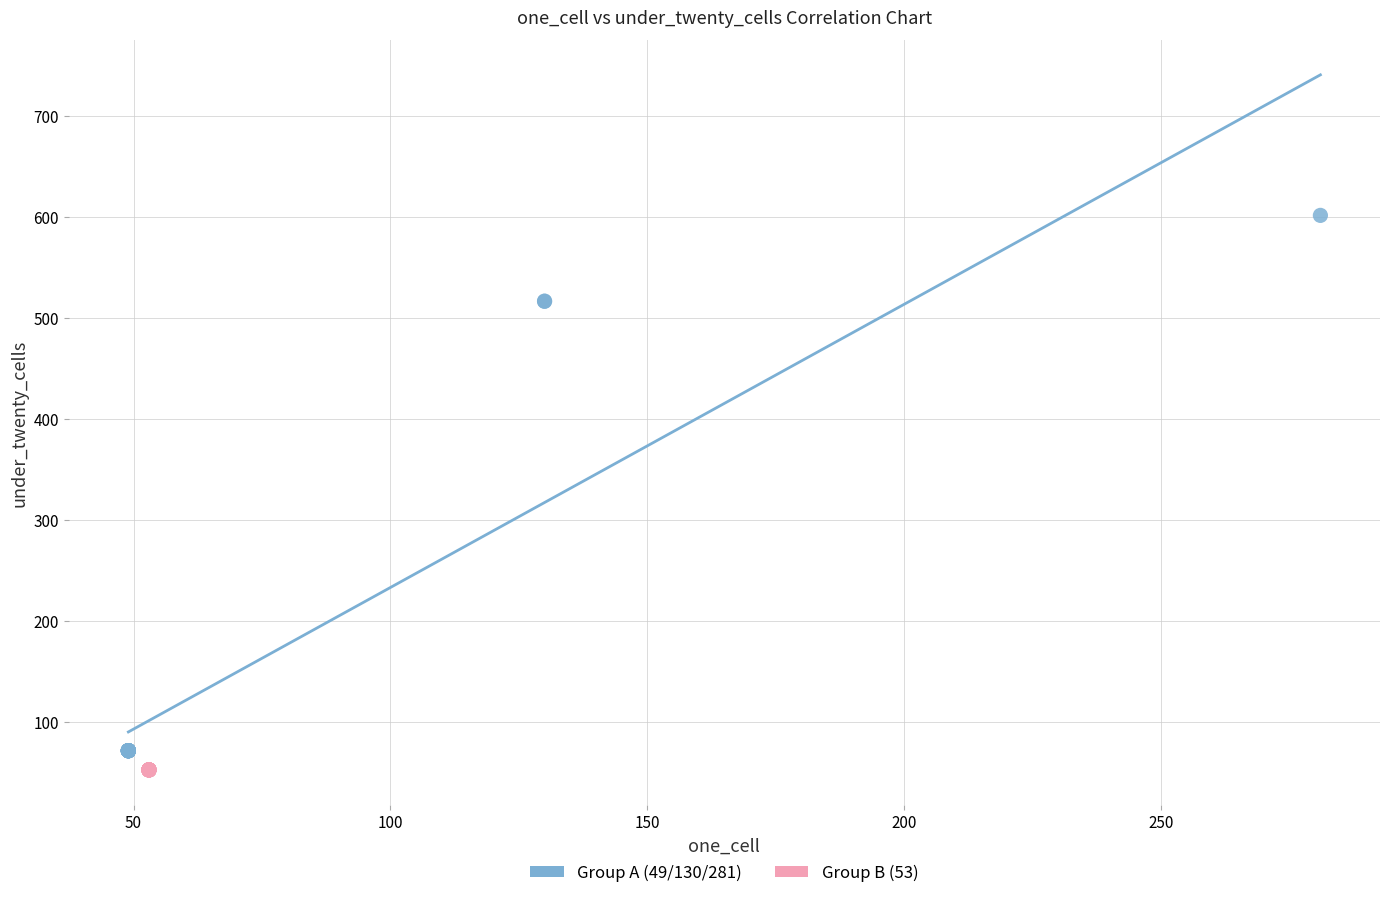

Which series reaches the minimum Y coordinate?

Group B (53)